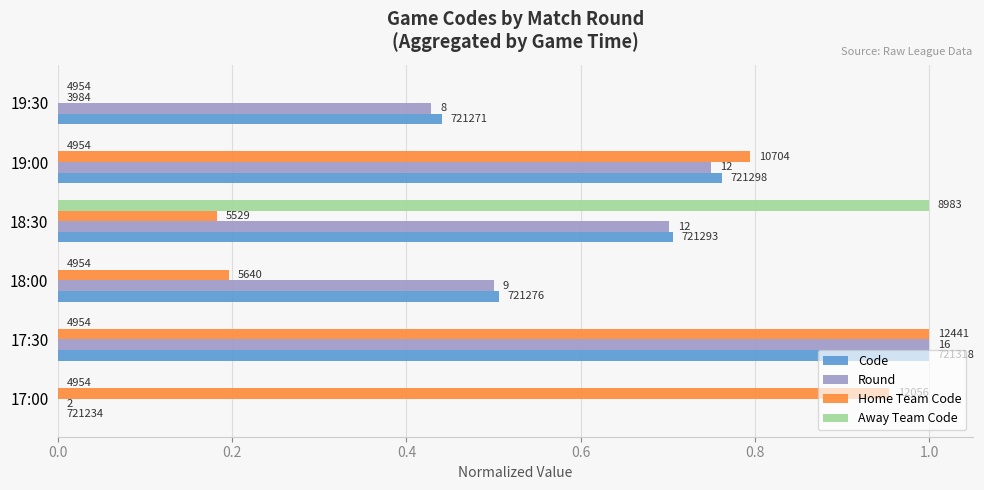

What is the maximum value shown in the chart?

1.0